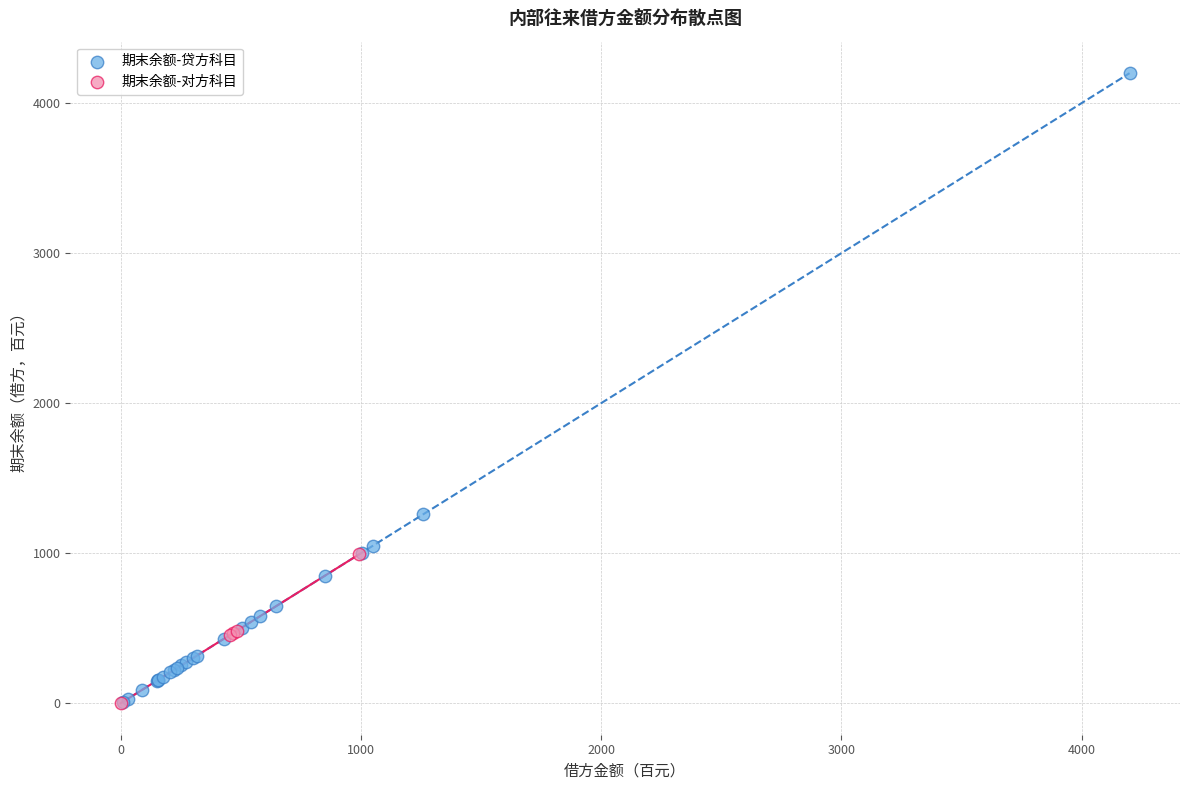

Which series reaches the maximum Y coordinate?

期末余额-贷方科目